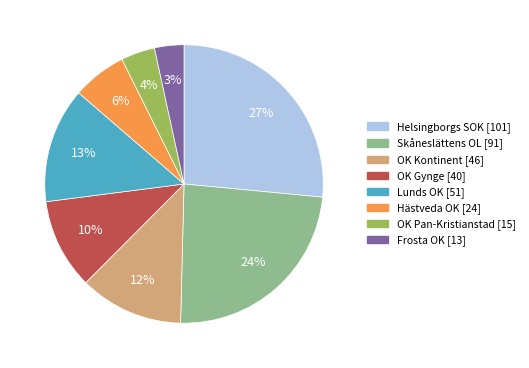

What percentage is the Helsingborgs SOK slice, to the nearest percent?

27%